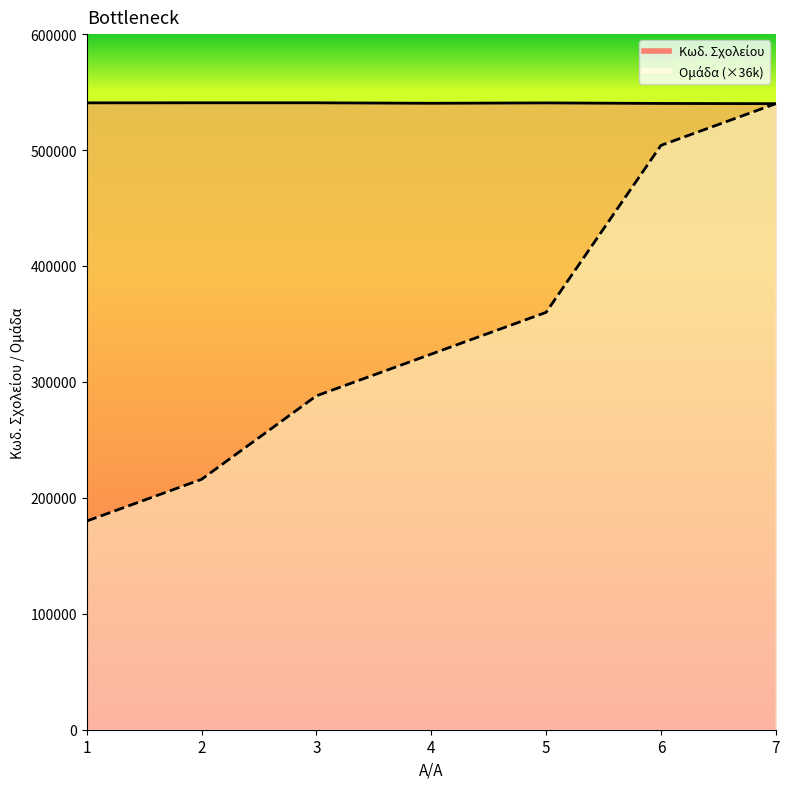

What is the spread (max minus min) of values at 7?

10